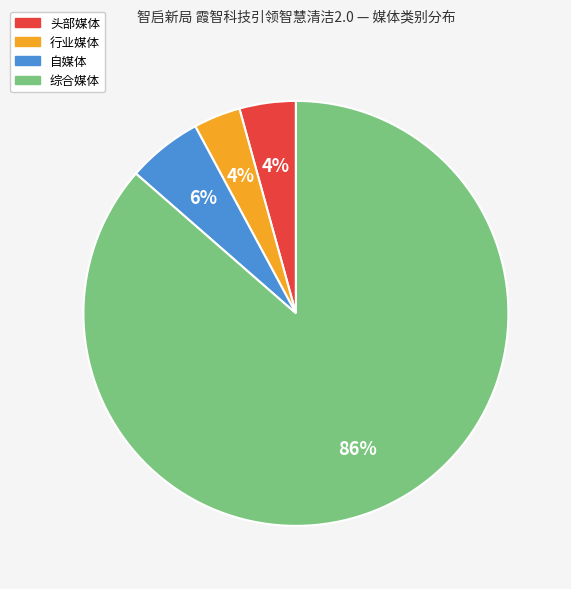

Which slice represents more than half of the pie?

综合媒体